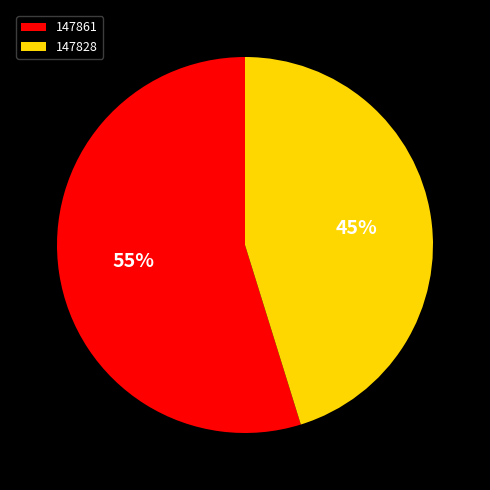

Which slice is the smallest?

147828